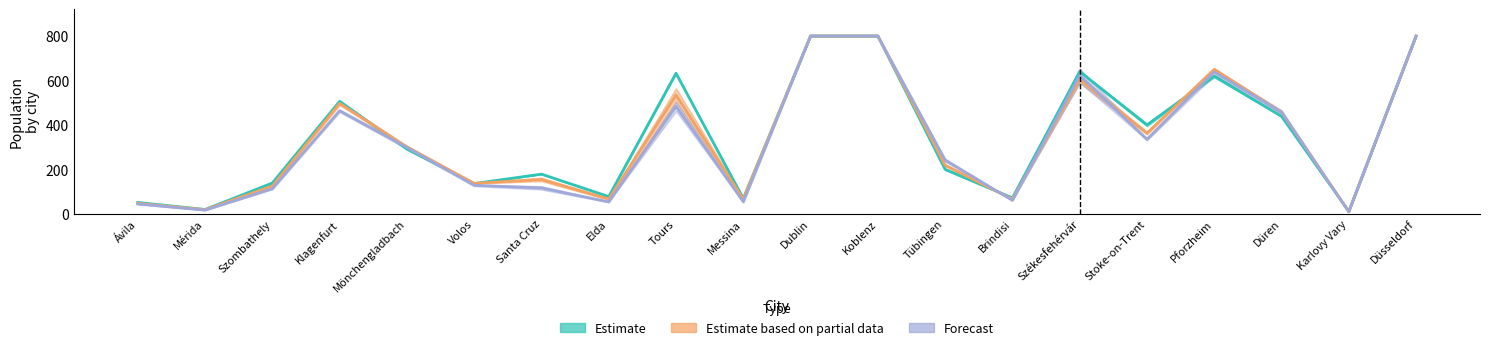

At which category does Estimate based on partial data reach its first local peak?

Klagenfurt